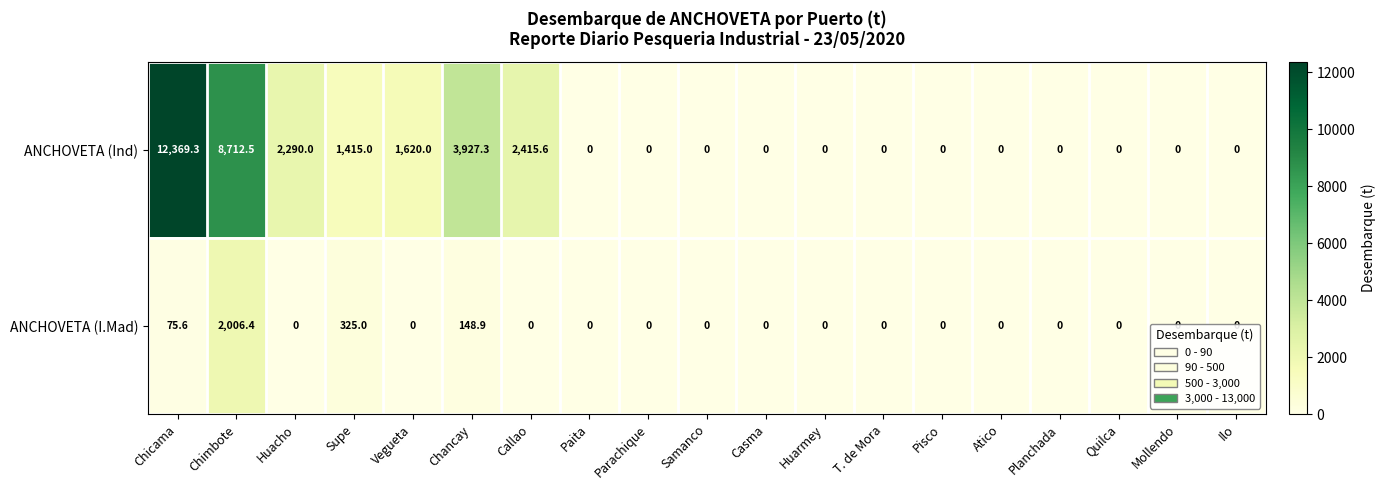

What is the sum of all ANCHOVETA (Ind) values?

32749.7